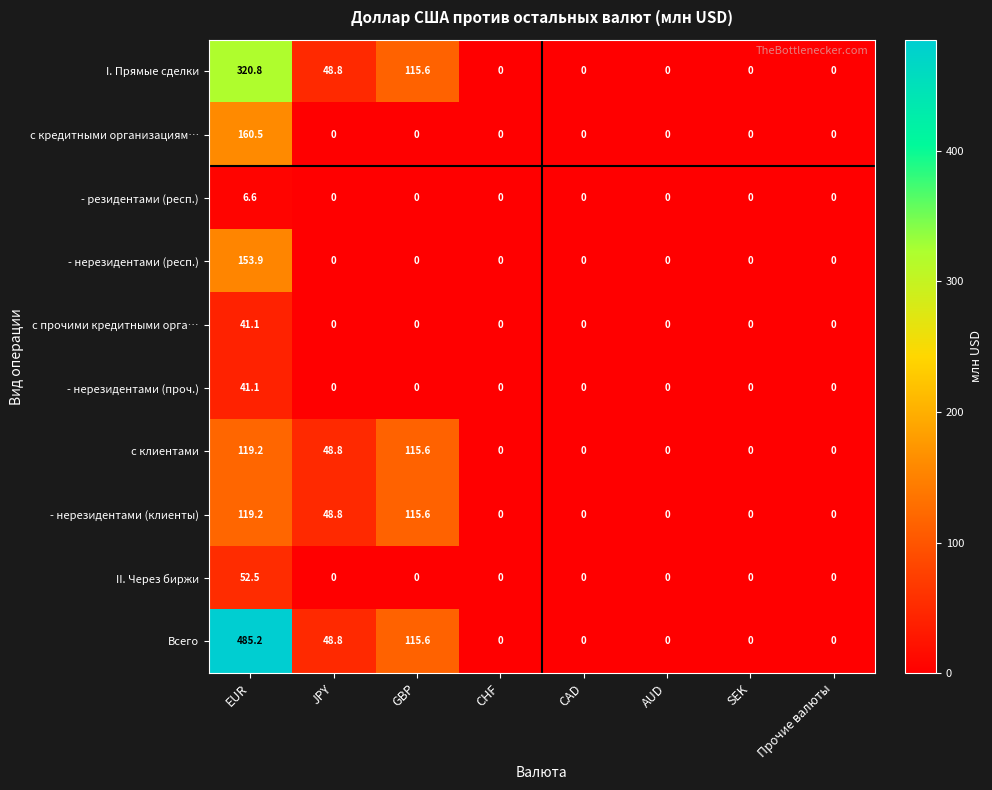

Is it true that - нерезидентами (респ.) equals 0.0 at SEK?

True